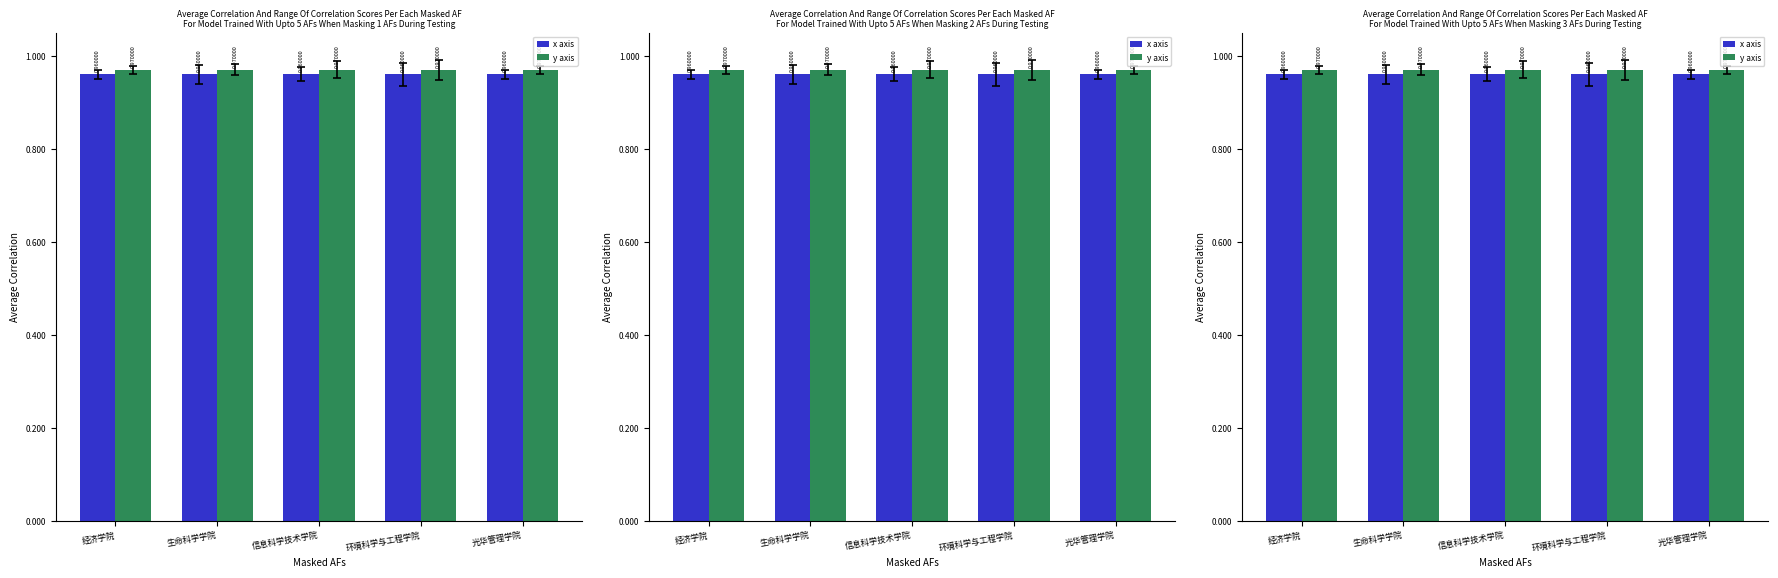

What is the label of the 4th bar from the left?

环境科学与工程学院